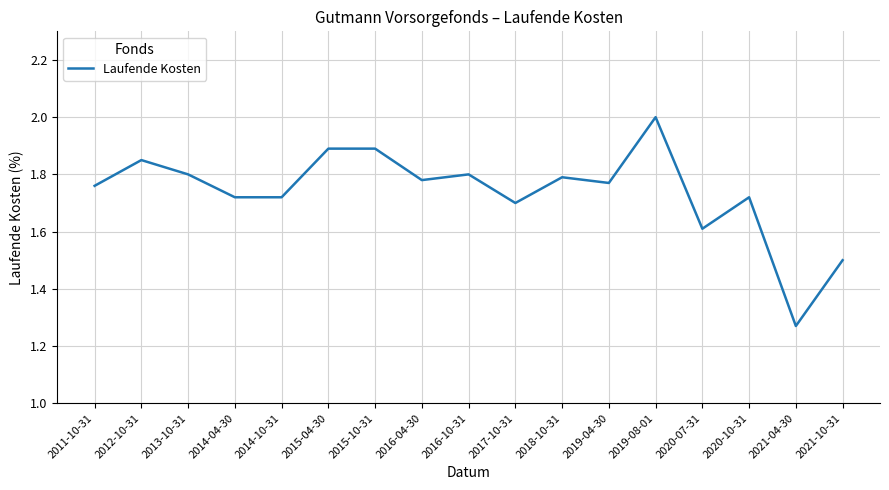

What position from the left is 2015-10-31?

7